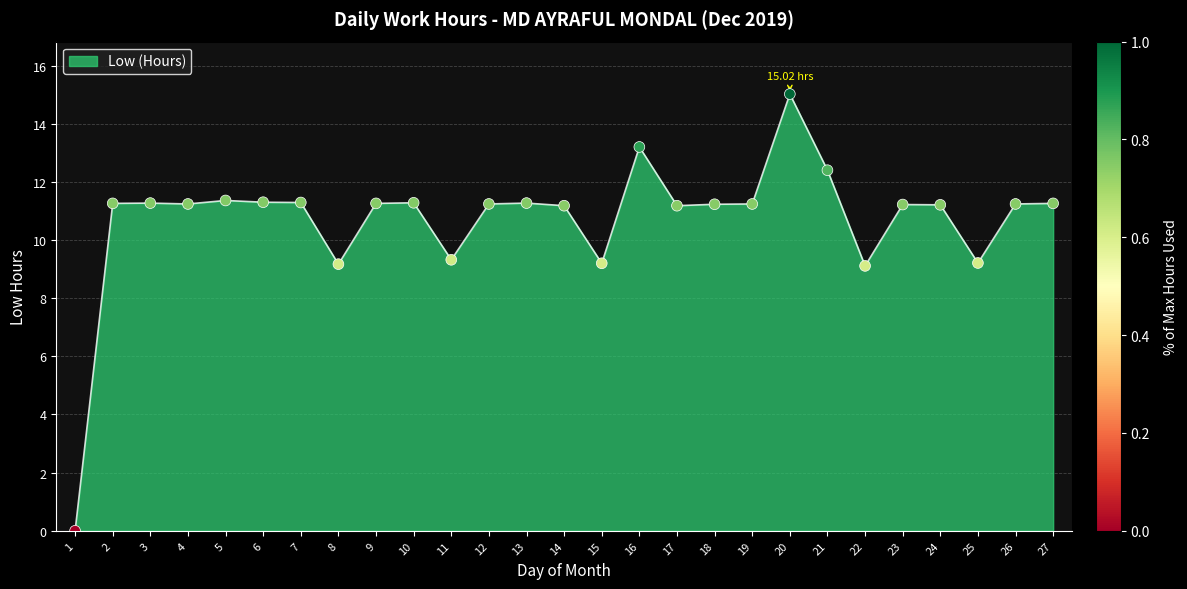

What is the change in value from 8 to 12?

+2.1